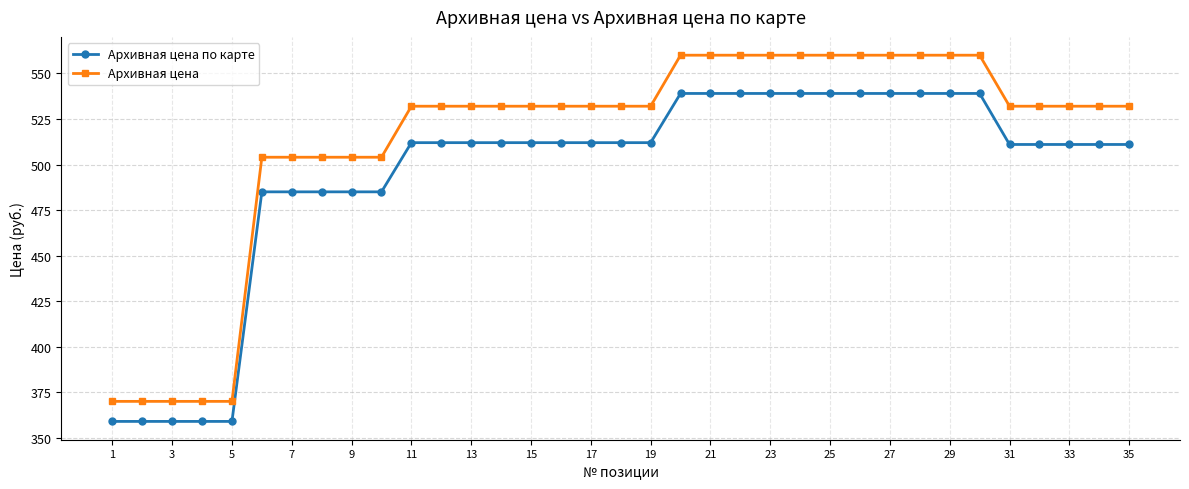

Rank the series by their maximum value, from lowest to highest.

Архивная цена по карте, Архивная цена